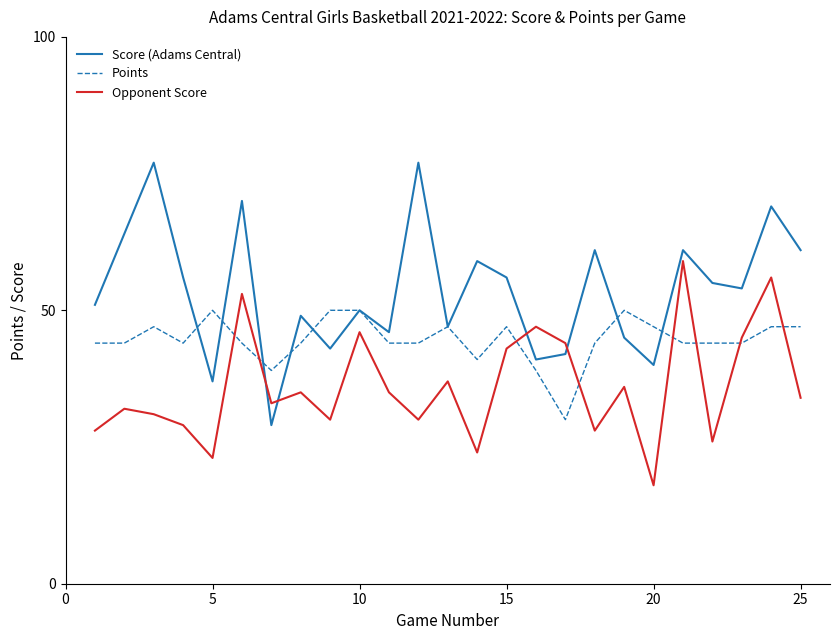

What is the smallest value displayed?

18